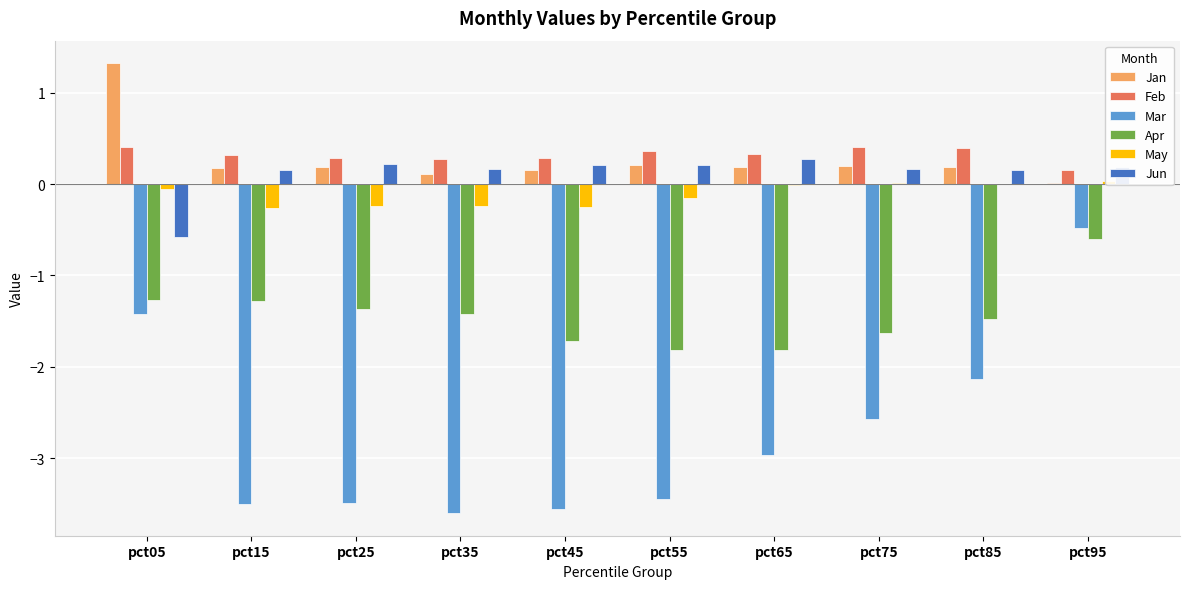

What is the average value of the Apr series?

-1.4